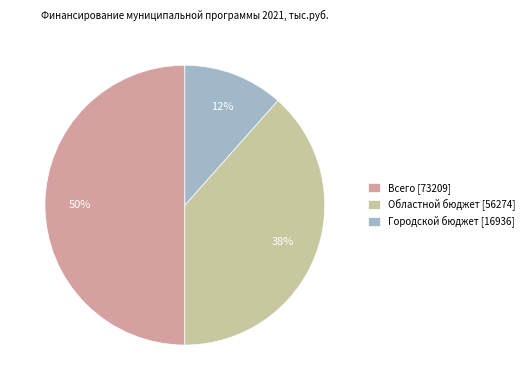

True or false: Городской бюджет accounts for 21% of the total.

False